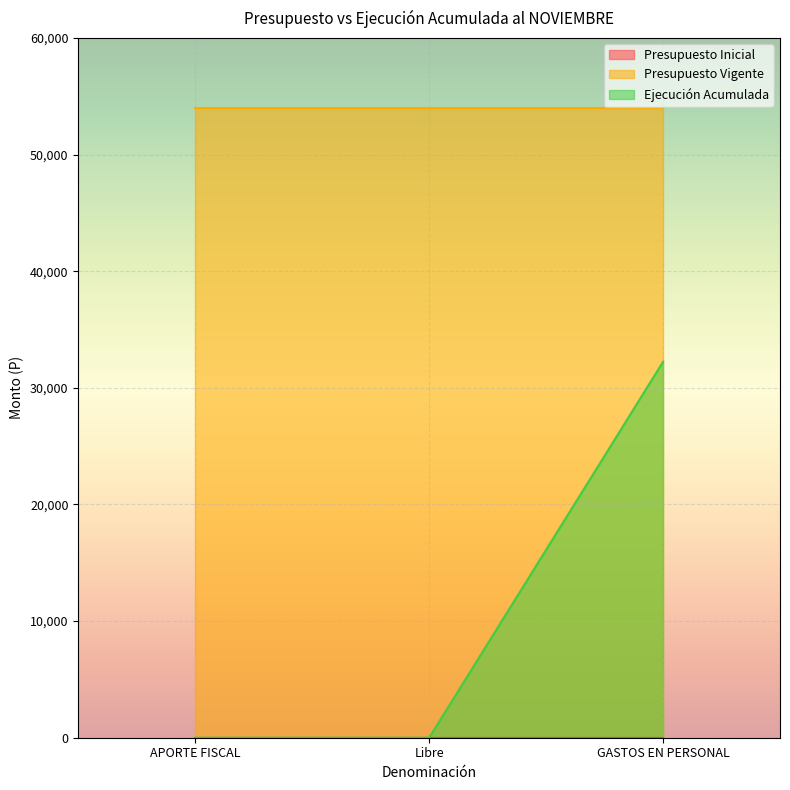

What is the difference between the Ejecución Acumulada values at GASTOS EN PERSONAL and Libre?

32232